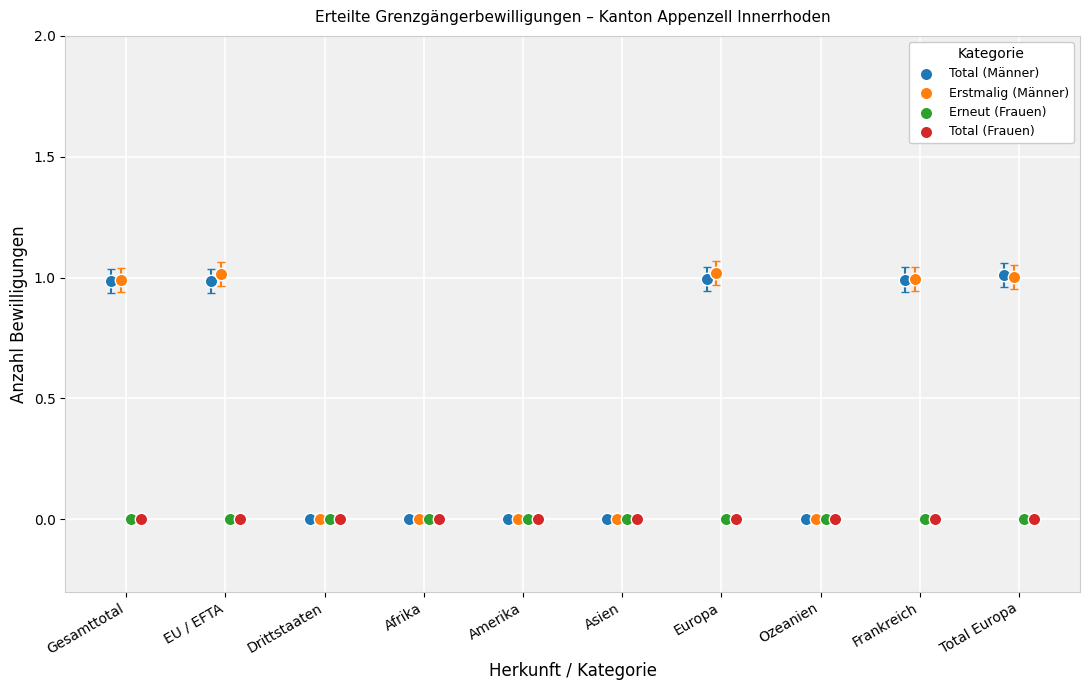

What are all the series names shown in the legend?

Total (Männer), Erstmalig (Männer), Erneut (Frauen), Total (Frauen)